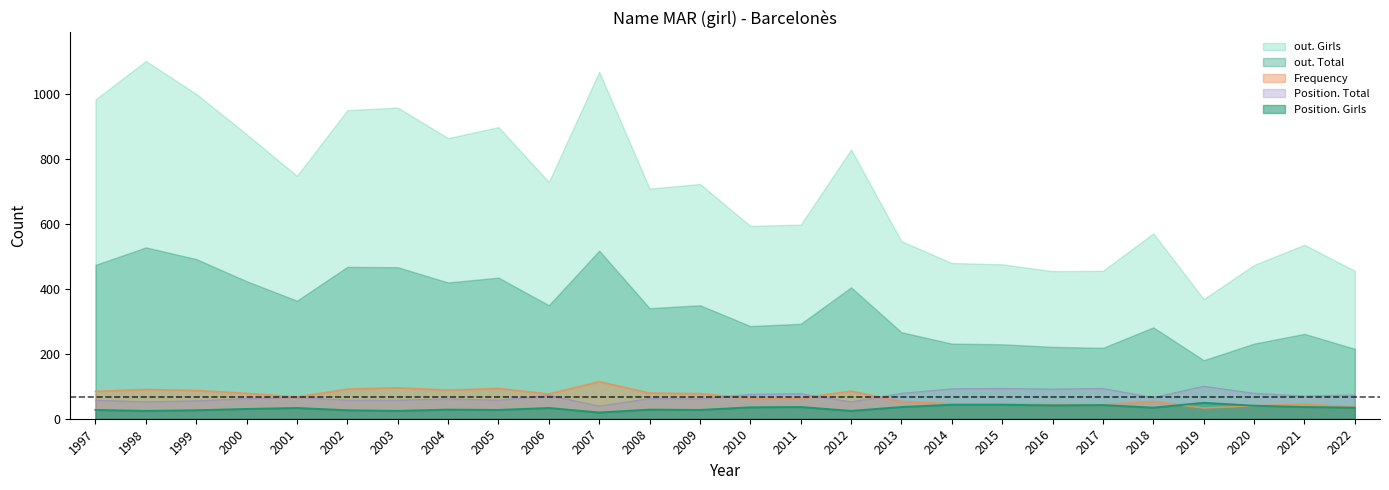

True or false: Frequency and out. Total intersect in this chart.

False